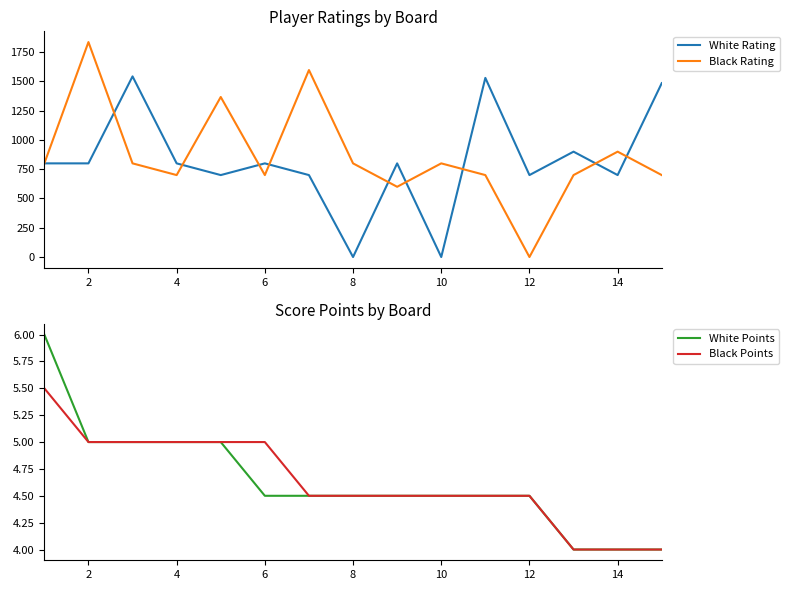

Is it true that Black Points equals 4.0 at 14?

True